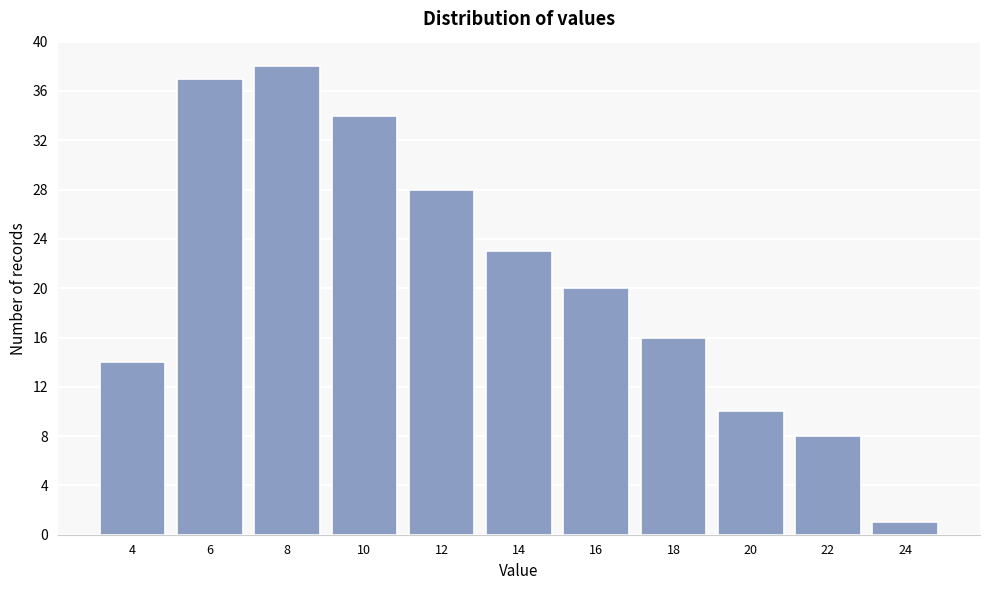

Reading left to right, extract all data points from this chart.

14	37	38	34	28	23	20	16	10	8	1